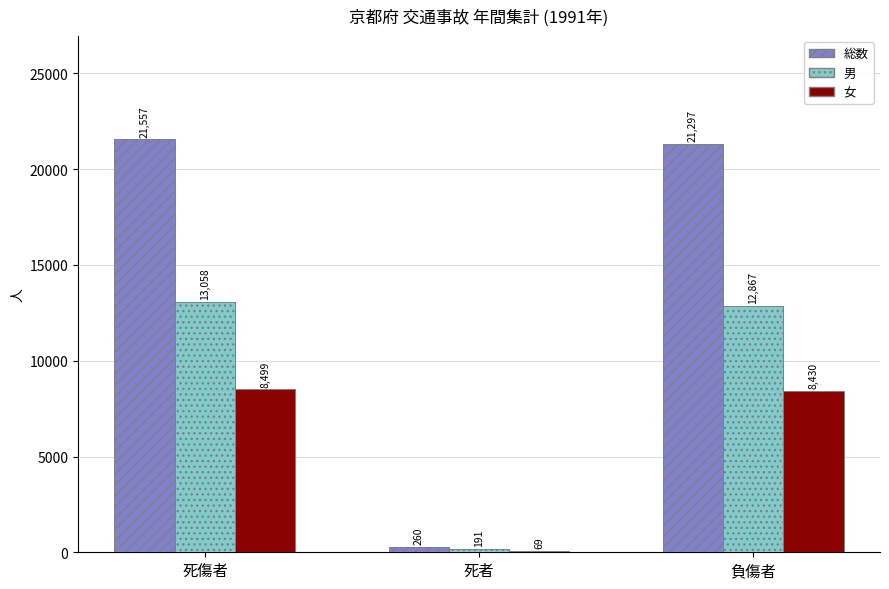

Reading right to left, extract all data points from this chart.

総数: 負傷者=21297	死者=260	死傷者=21557
男: 負傷者=12867	死者=191	死傷者=13058
女: 負傷者=8430	死者=69	死傷者=8499